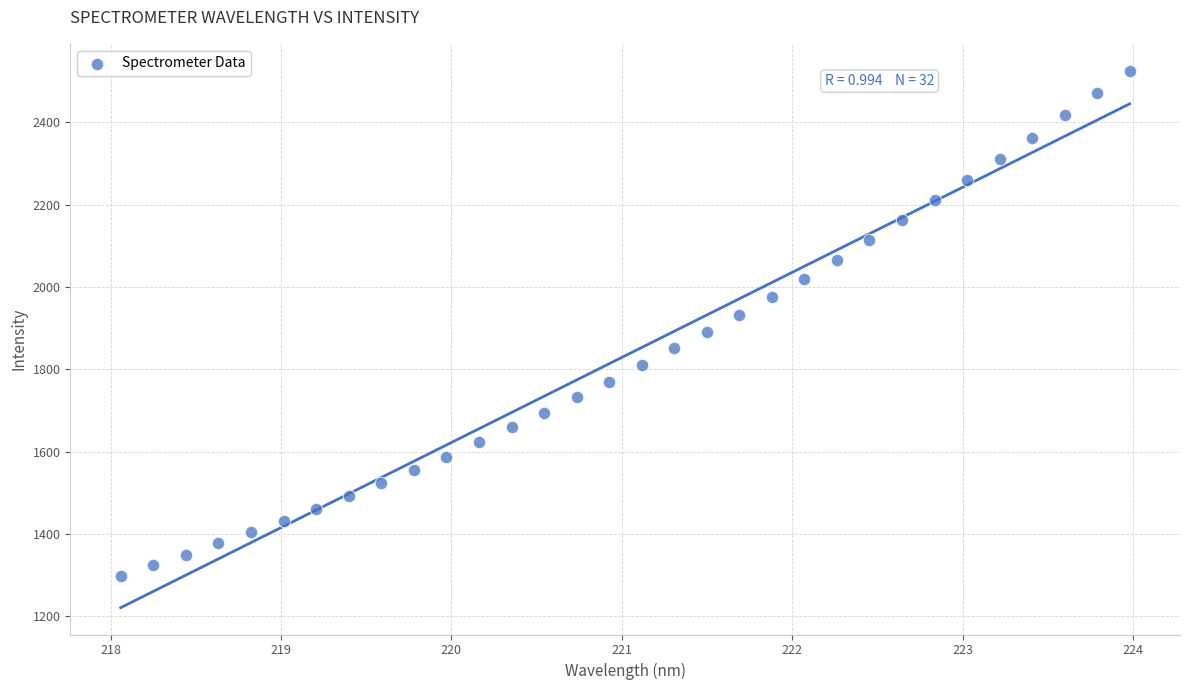

What is the range of Y values (max minus min)?

1227.1